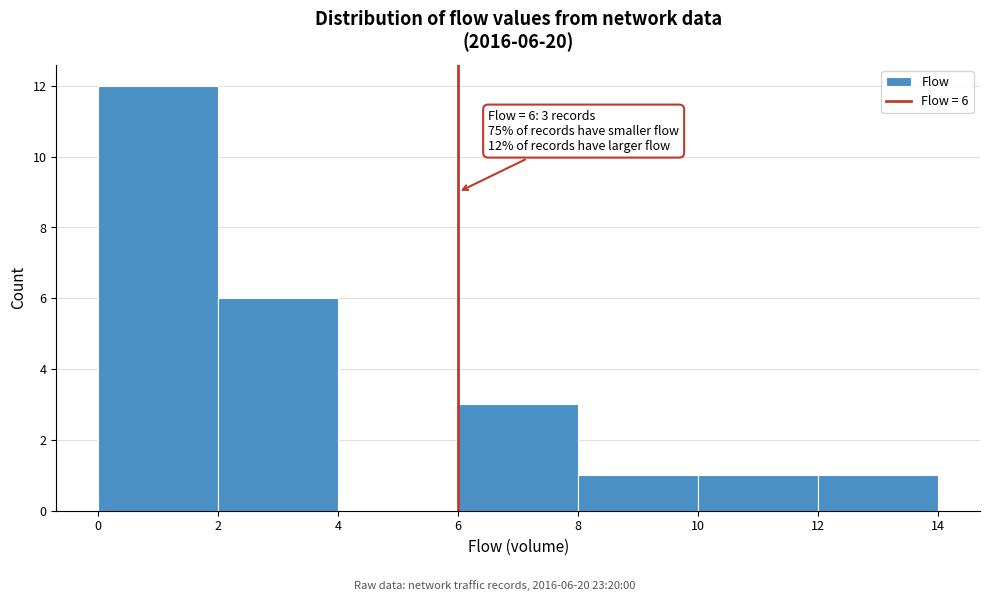

Which range on the x-axis has the tallest bar?

0 to 2